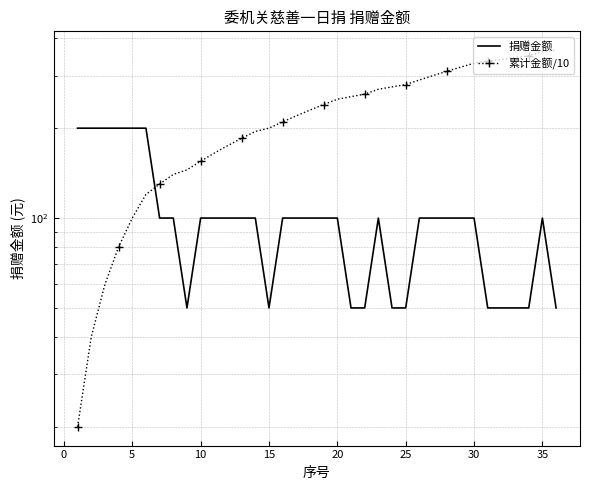

How many data points does each series have?

36